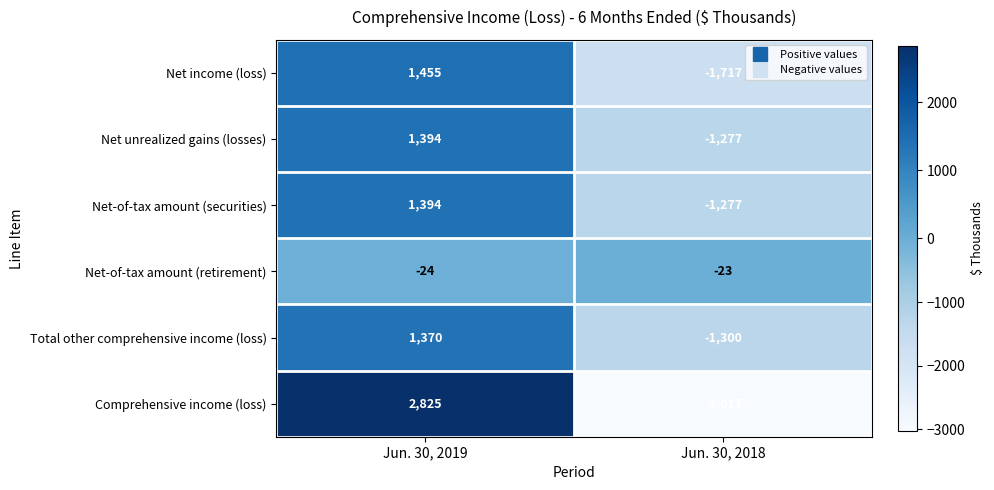

List the labels in order of Total other comprehensive income (loss) value, smallest first.

Jun. 30, 2018, Jun. 30, 2019